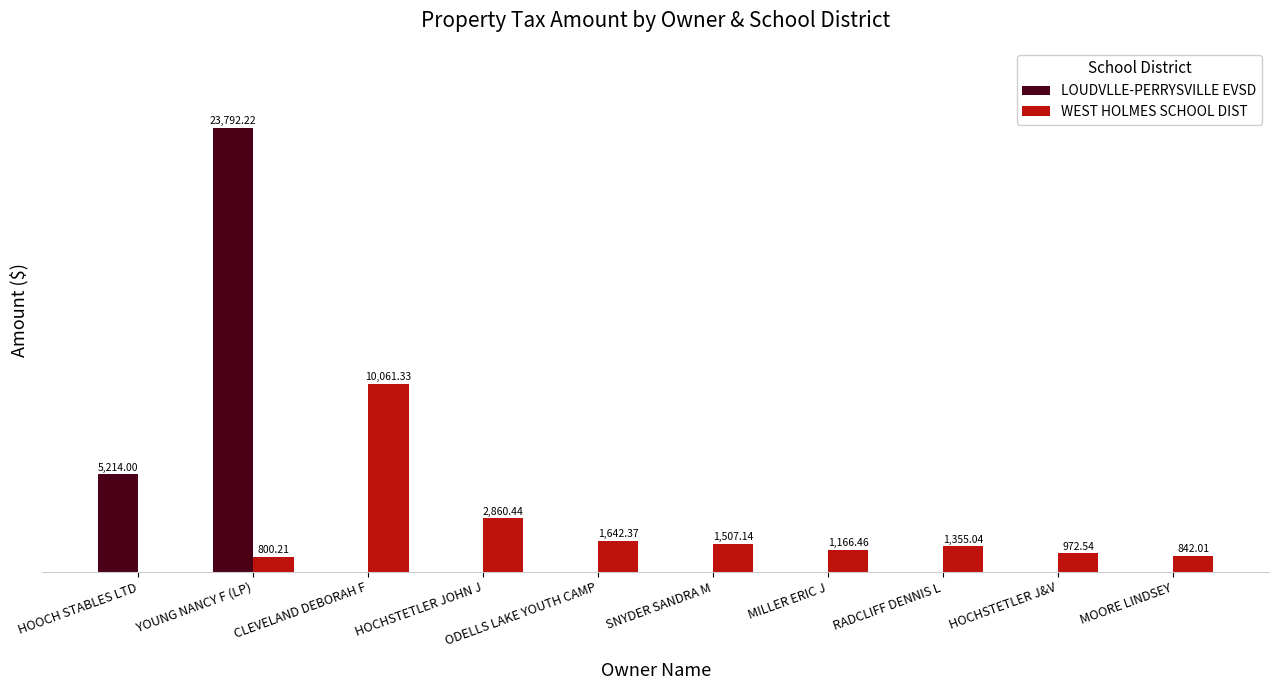

Between HOCHSTETLER JOHN J and MILLER ERIC J, which series saw the biggest shift?

WEST HOLMES SCHOOL DIST